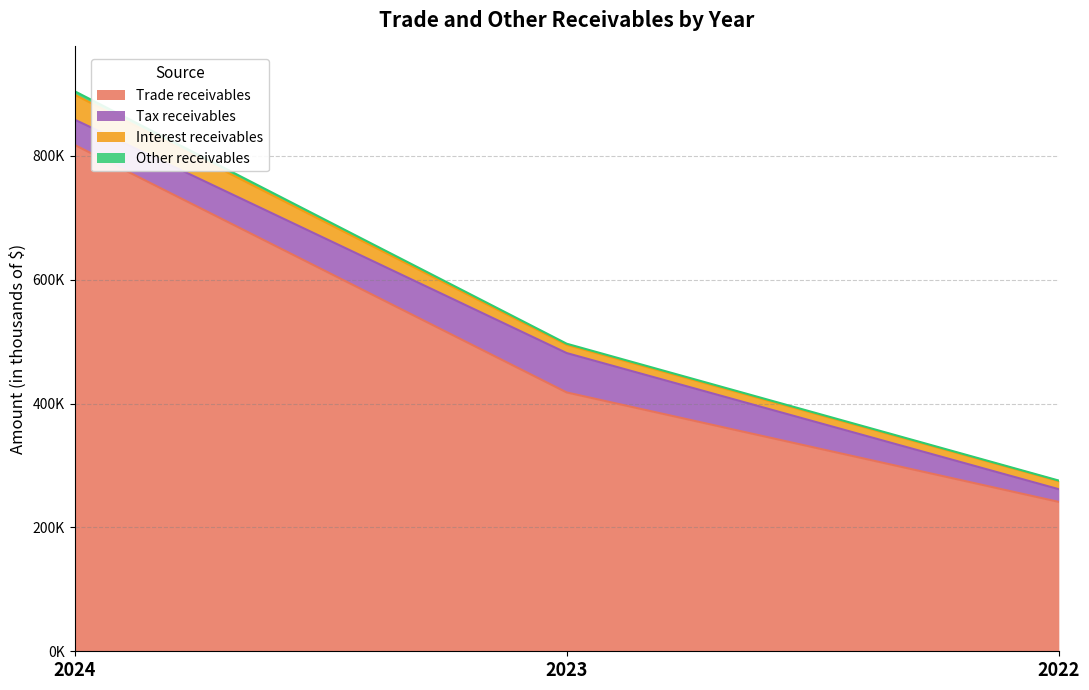

Is it true that Trade receivables equals 241228 at 2022?

True